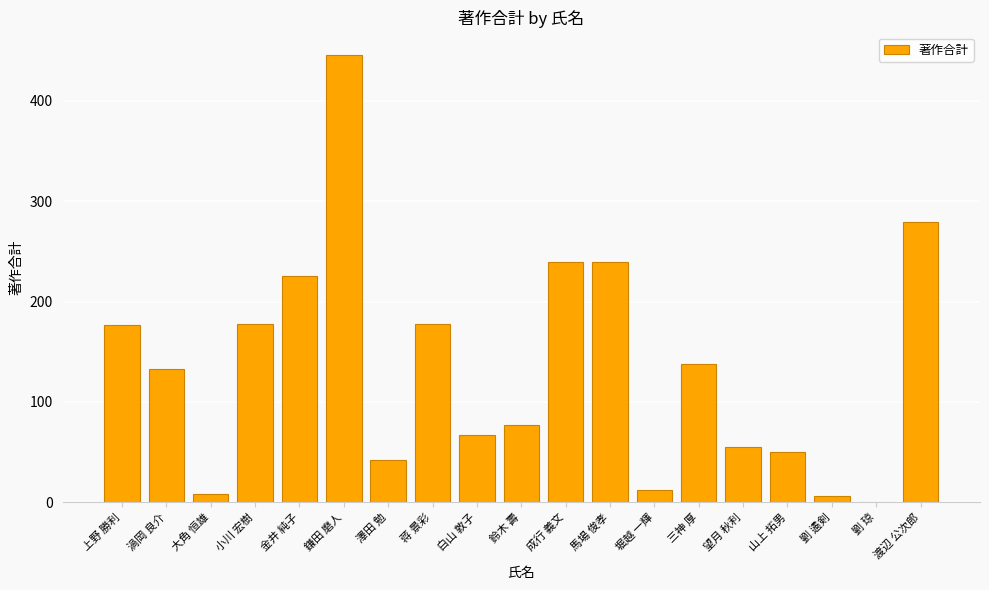

What is the difference between the values at 蒋 景彩 and 澤田 勉?

136